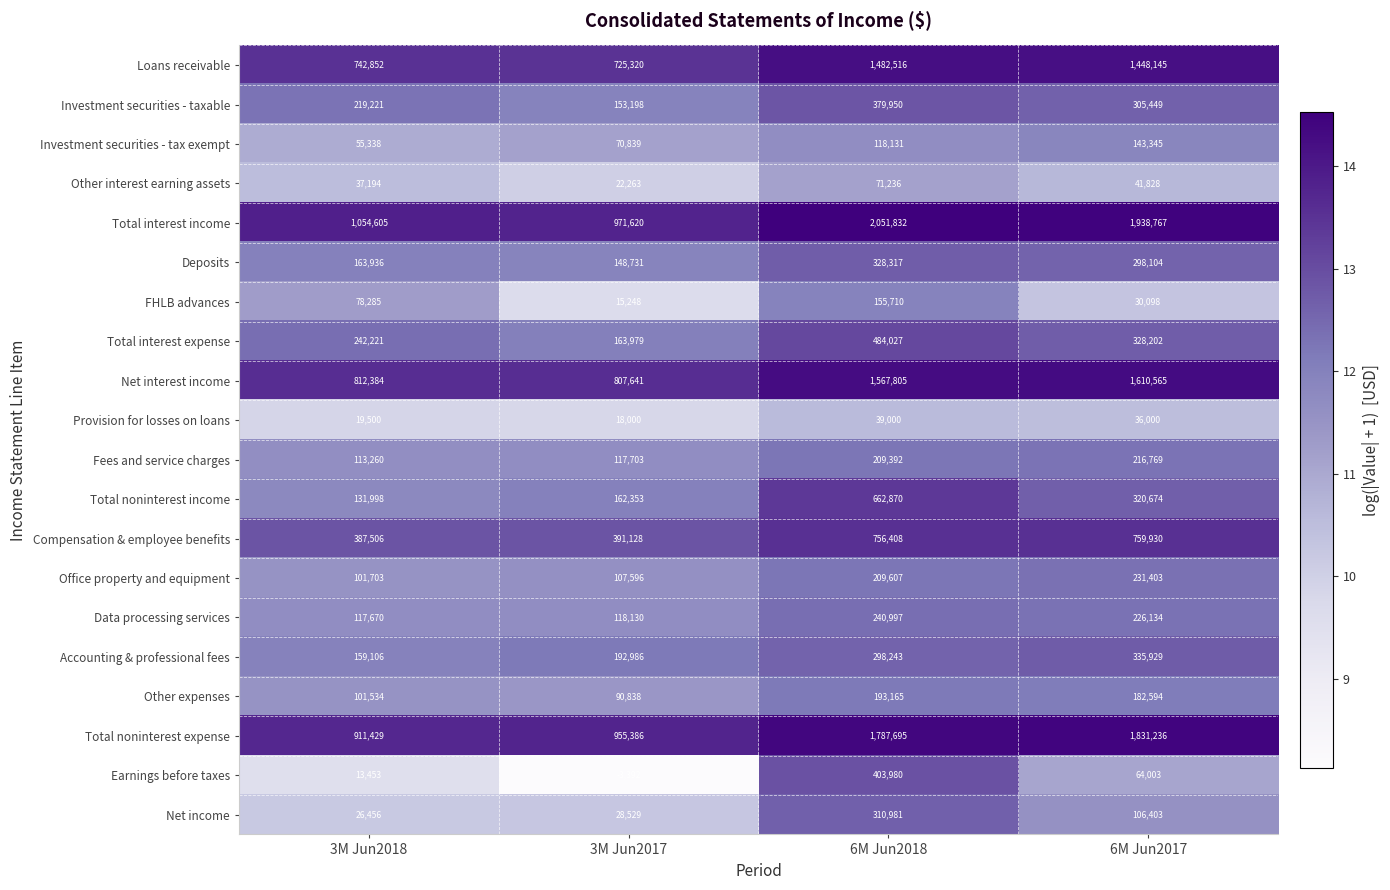

True or false: Investment securities - taxable has a value of 153198 at 3M Jun2017.

True